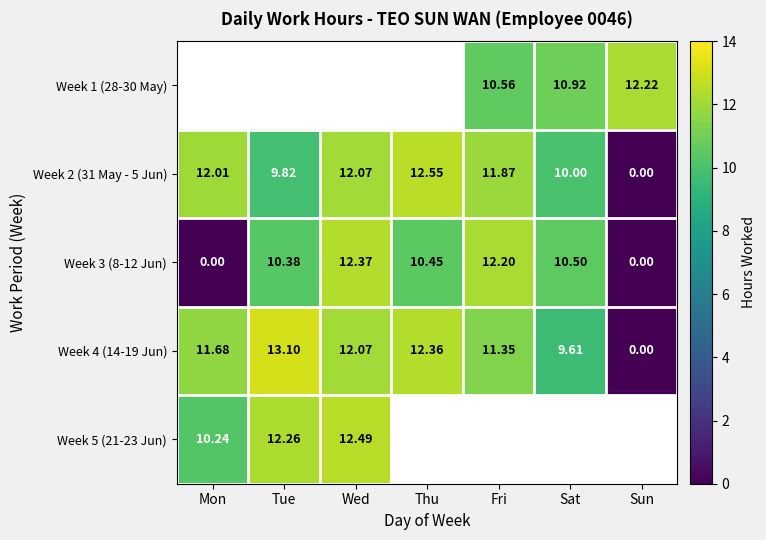

How many data points in Week 2 (31 May - 5 Jun) are above 11?

4